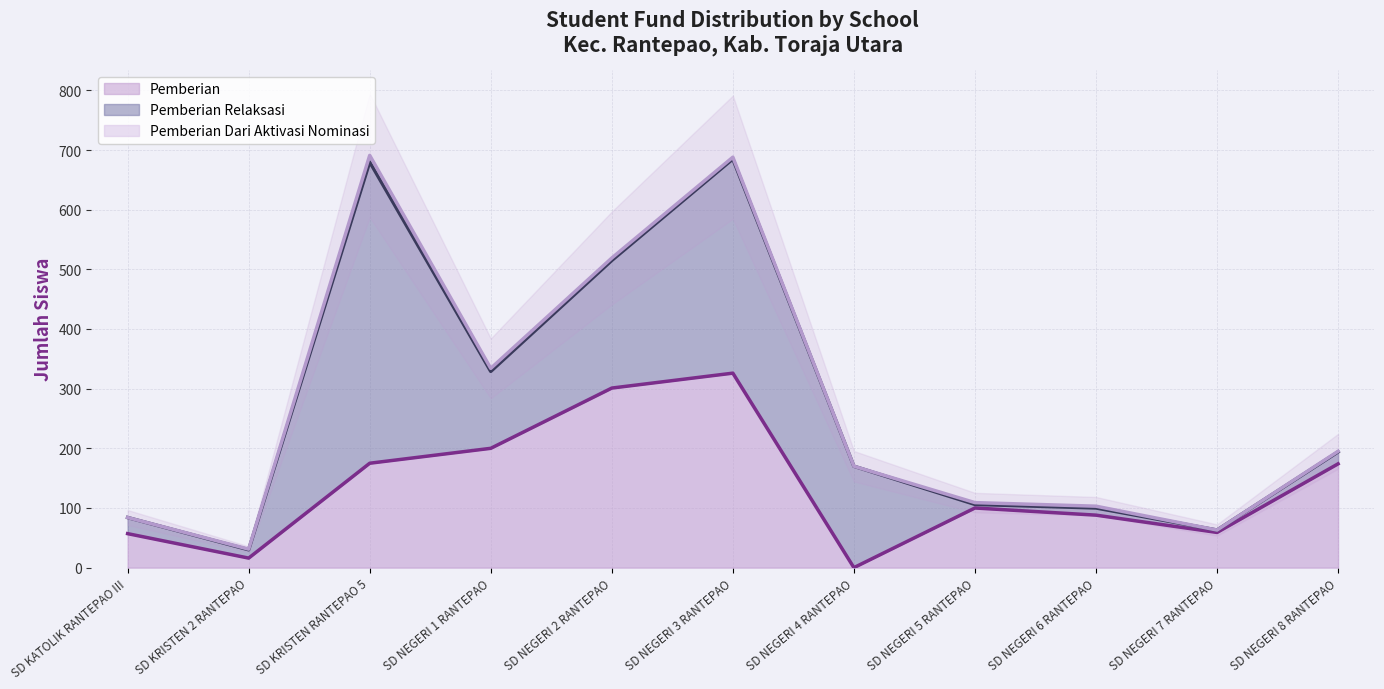

True or false: Pemberian Relaksasi and Pemberian Dari Aktivasi Nominasi cross at least once.

False